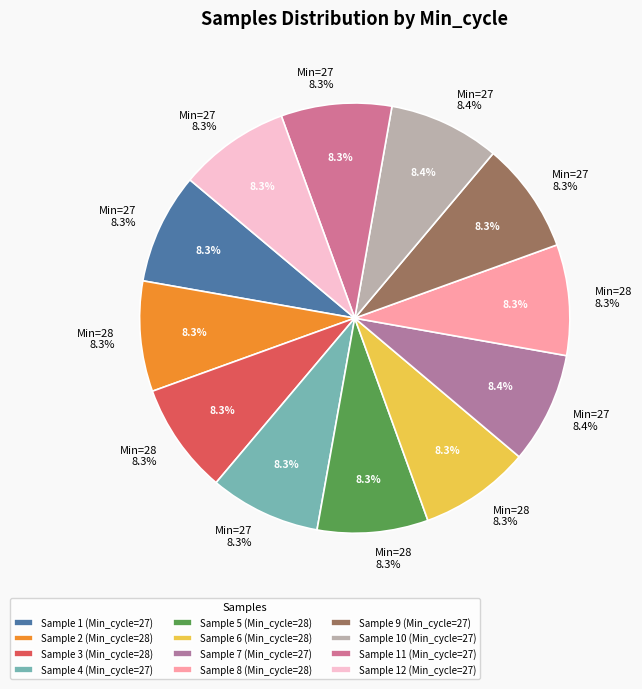

How many slices are in this pie chart?

12